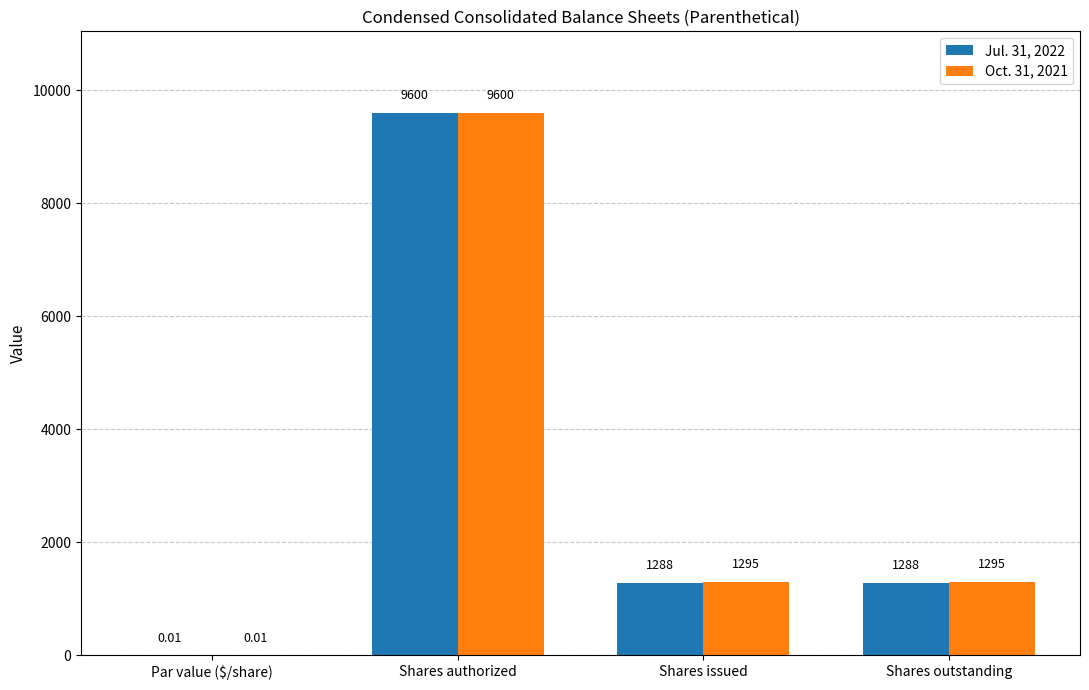

Which series changed the most between Par value ($/share) and Shares outstanding?

Oct. 31, 2021